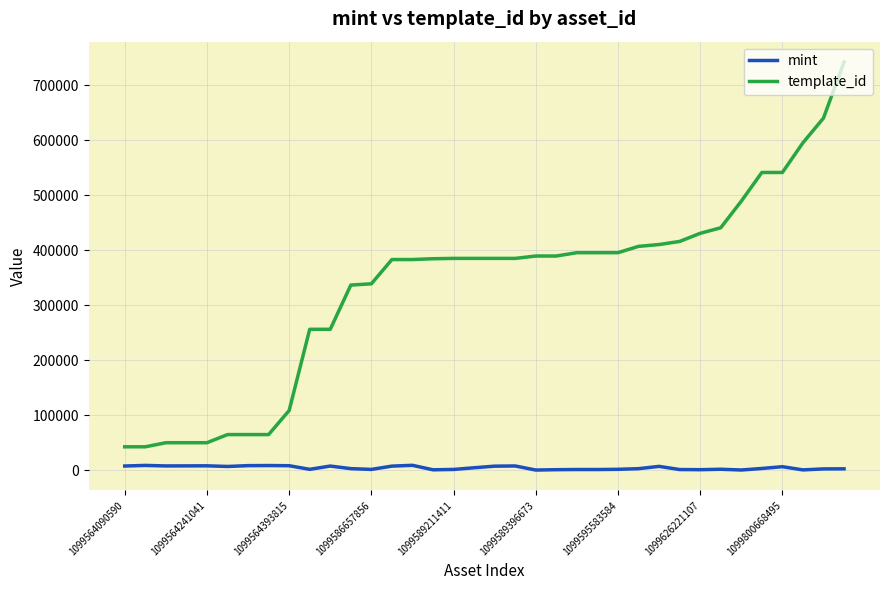

What is the highest value of the template_id series?

742319